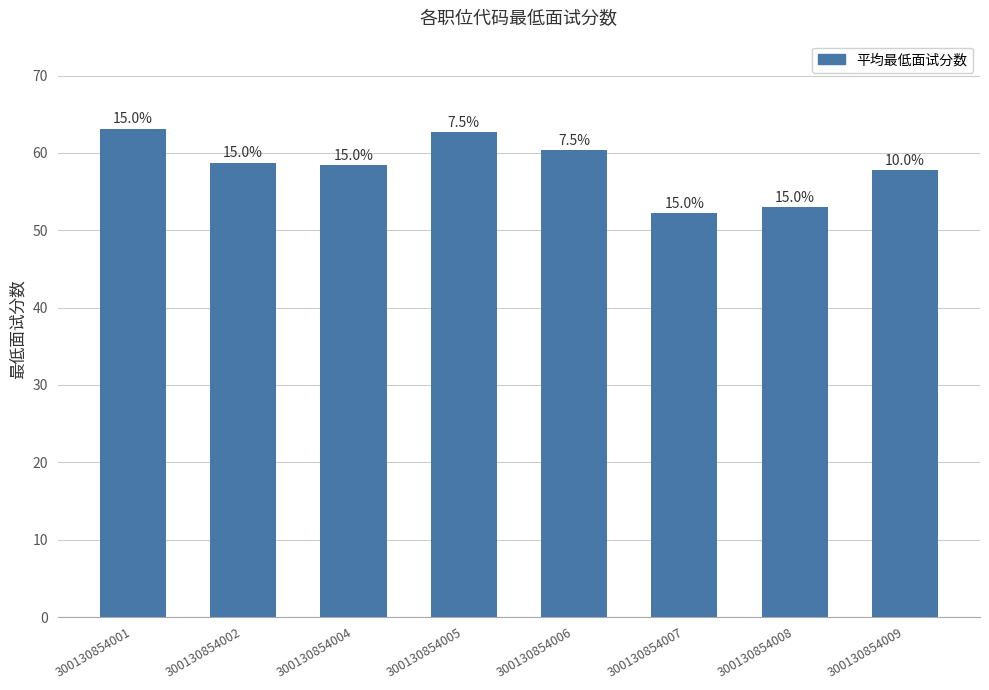

Reading left to right, extract all data points from this chart.

63.1	58.7	58.4	62.6	60.3	52.2	53.0	57.8